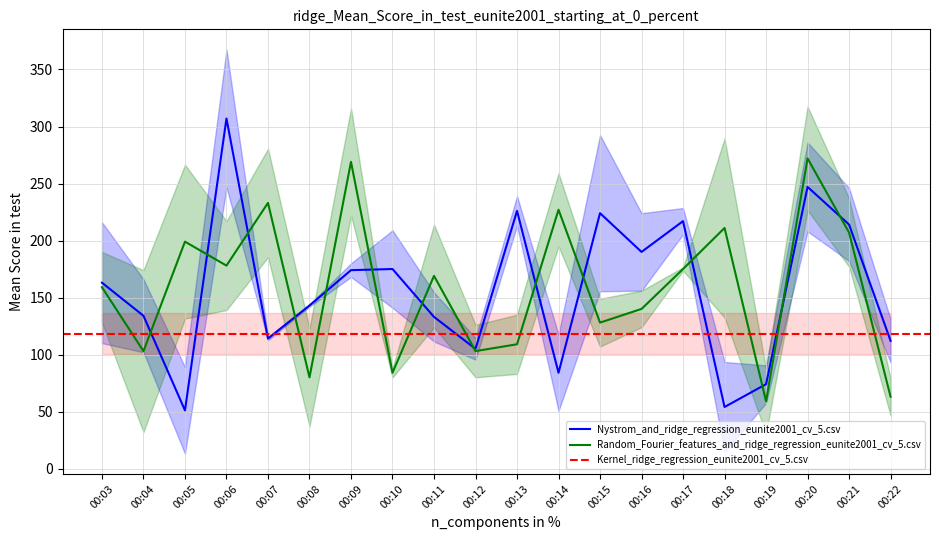

True or false: Nystrom_and_ridge_regression_eunite2001_cv_5.csv has a value of 181 at 00:22.

False